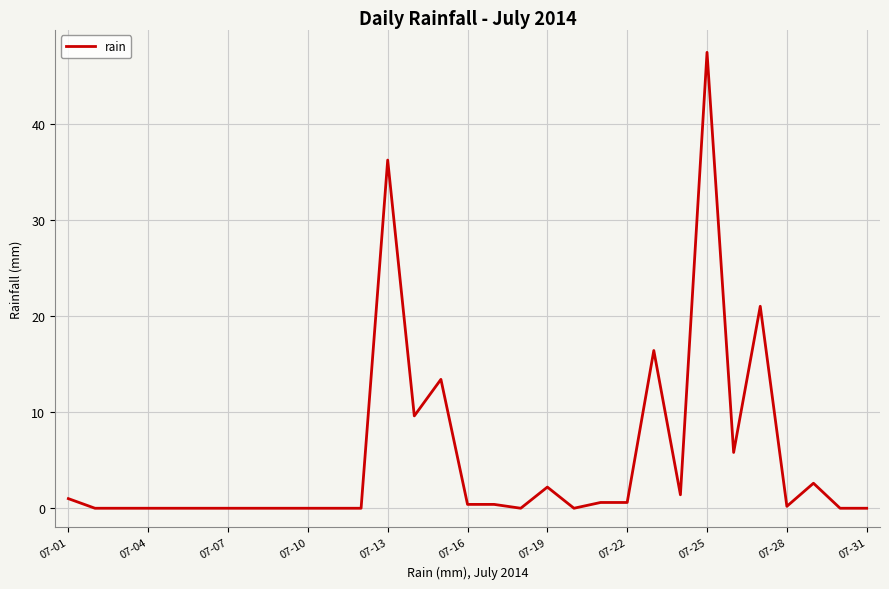

What is the maximum value shown in the chart?

47.4